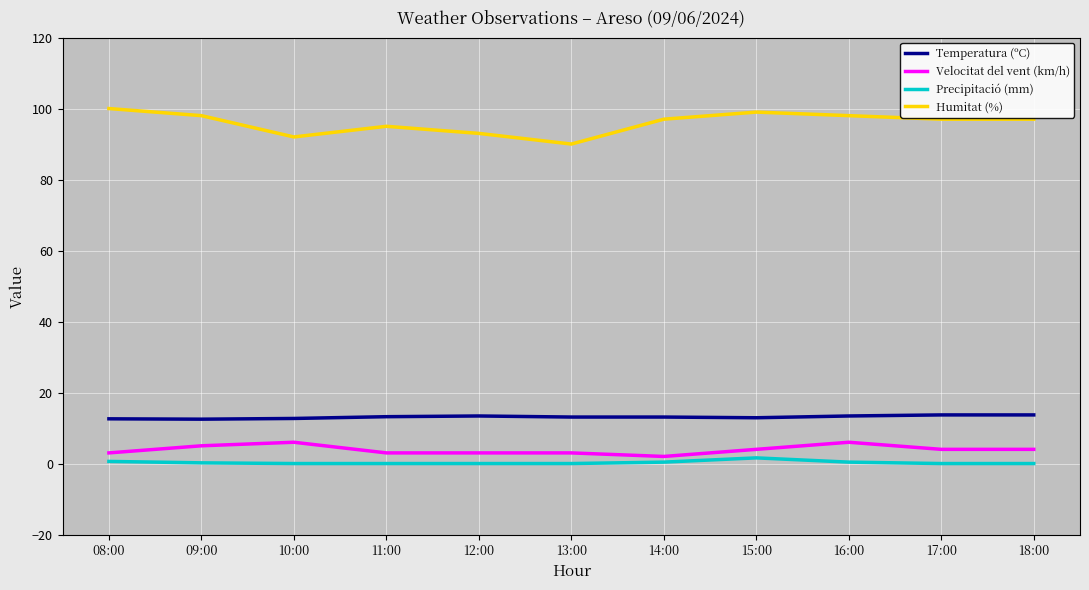

What position from the left is 16:00?

9